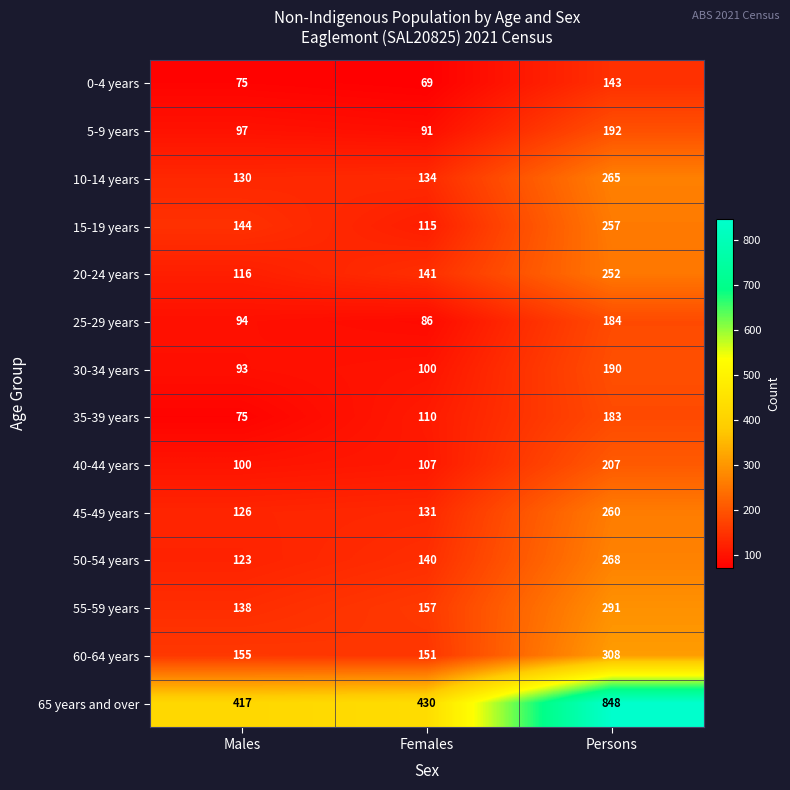

Is it true that 50-54 years equals 268 at Persons?

True